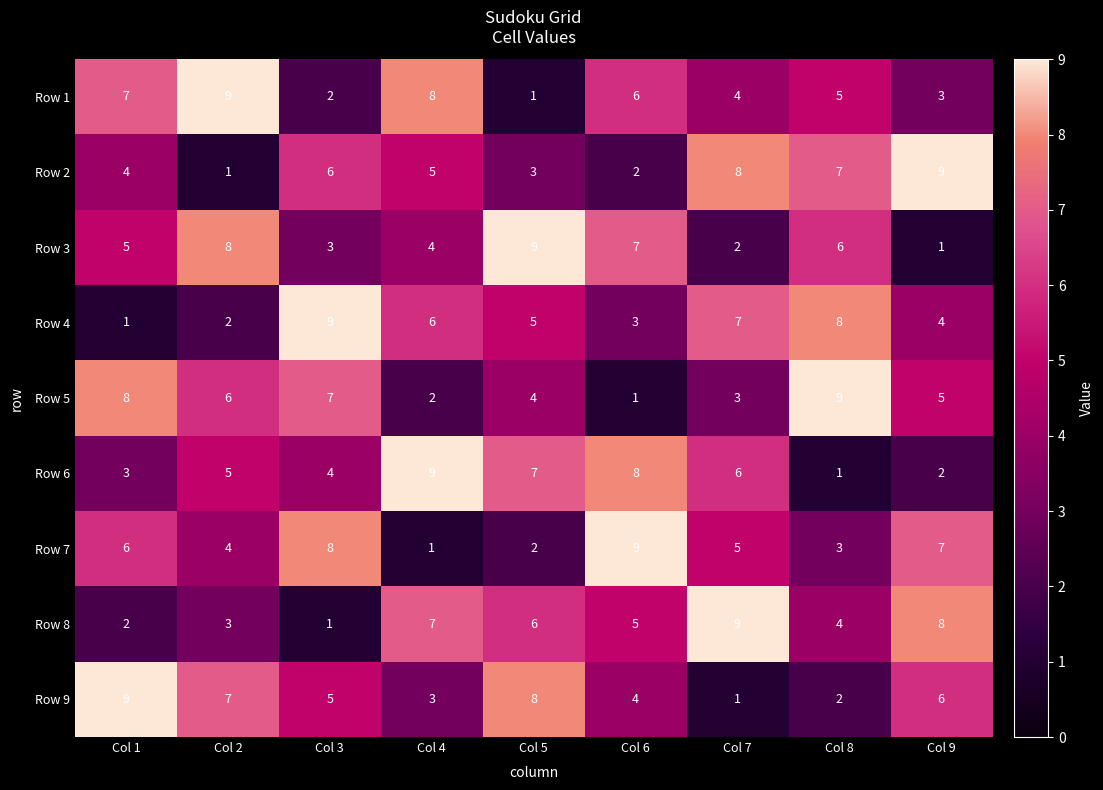

Is it true that Row 6 equals 7 at Col 5?

True